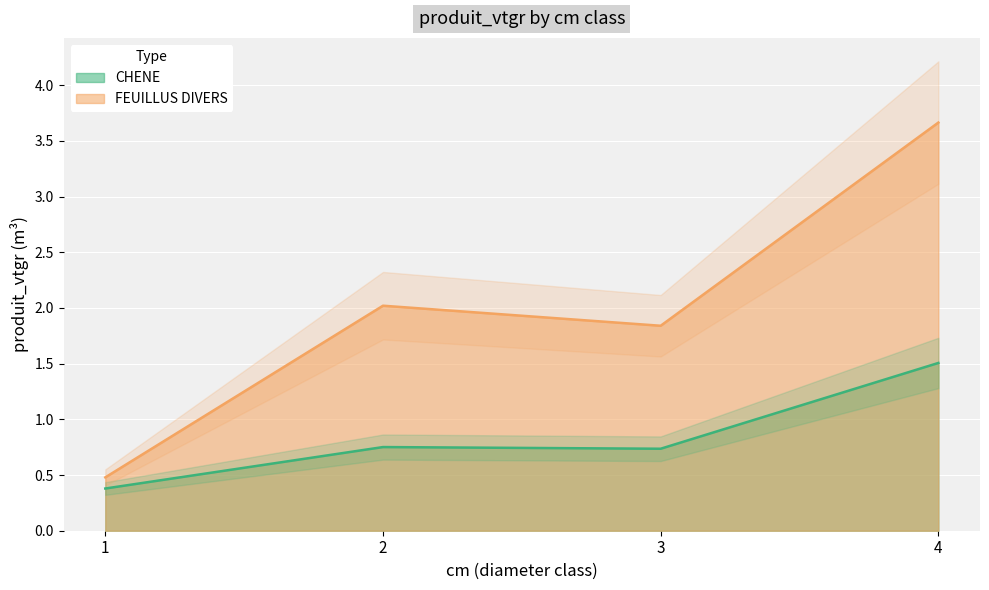

True or false: FEUILLUS DIVERS has a value of 2.4 at 3.

False